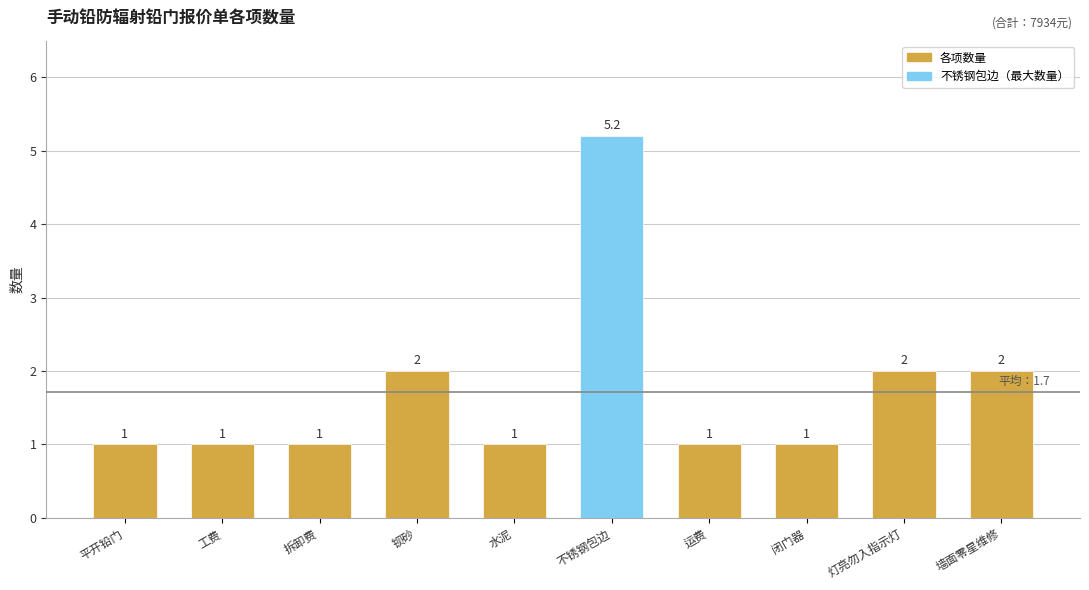

What is the difference between the maximum and minimum values?

4.2